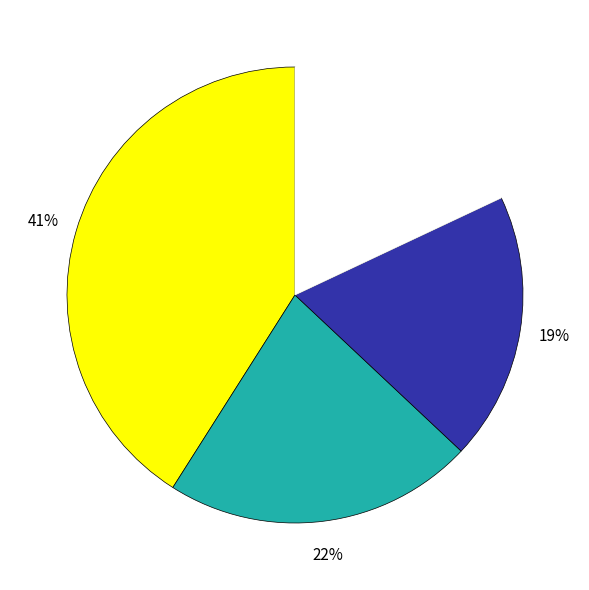

To the nearest percent, what is the difference between the largest and smallest slice percentages?

23%